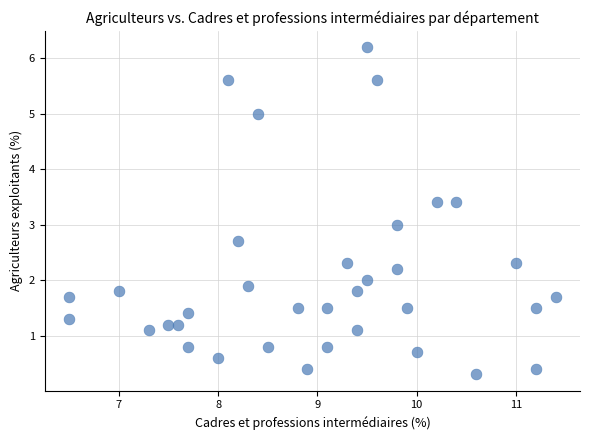

What is the range of X values (max minus min)?

4.9